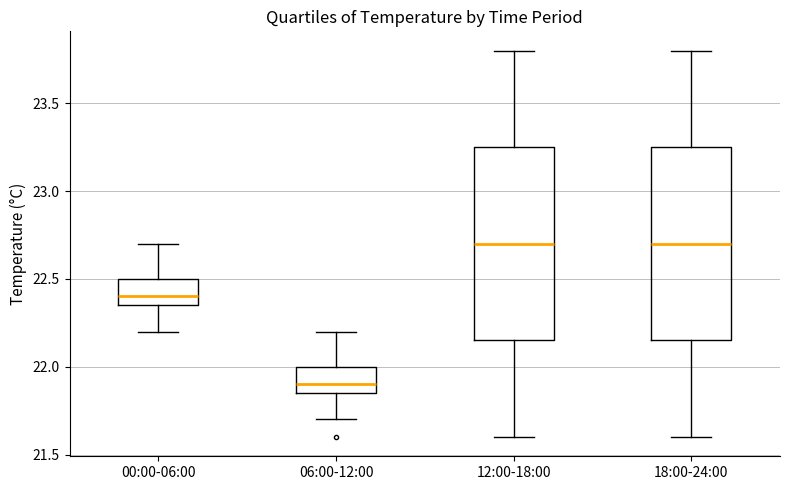

Reading left to right, read every box against the y-axis: the position of its median line, the range the box covers, and the ends of its whiskers. The values are not printed on the chart, so give them approximately, as read against the axis.

00:00-06:00: median 22.40, box 22.35 to 22.50, whiskers 22.20 to 22.70
06:00-12:00: median 21.90, box 21.85 to 22.00, whiskers 21.70 to 22.20
12:00-18:00: median 22.70, box 22.15 to 23.25, whiskers 21.60 to 23.80
18:00-24:00: median 22.70, box 22.15 to 23.25, whiskers 21.60 to 23.80